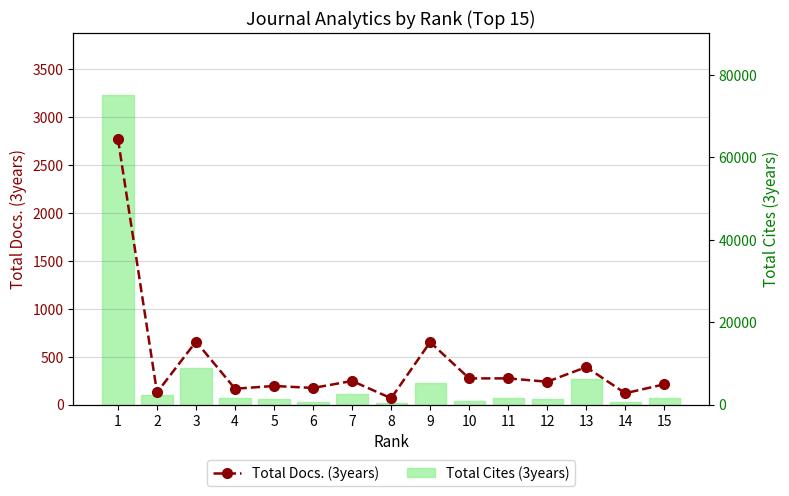

List the series in order of their peak value, highest first.

Total Cites (3years), Total Docs. (3years)